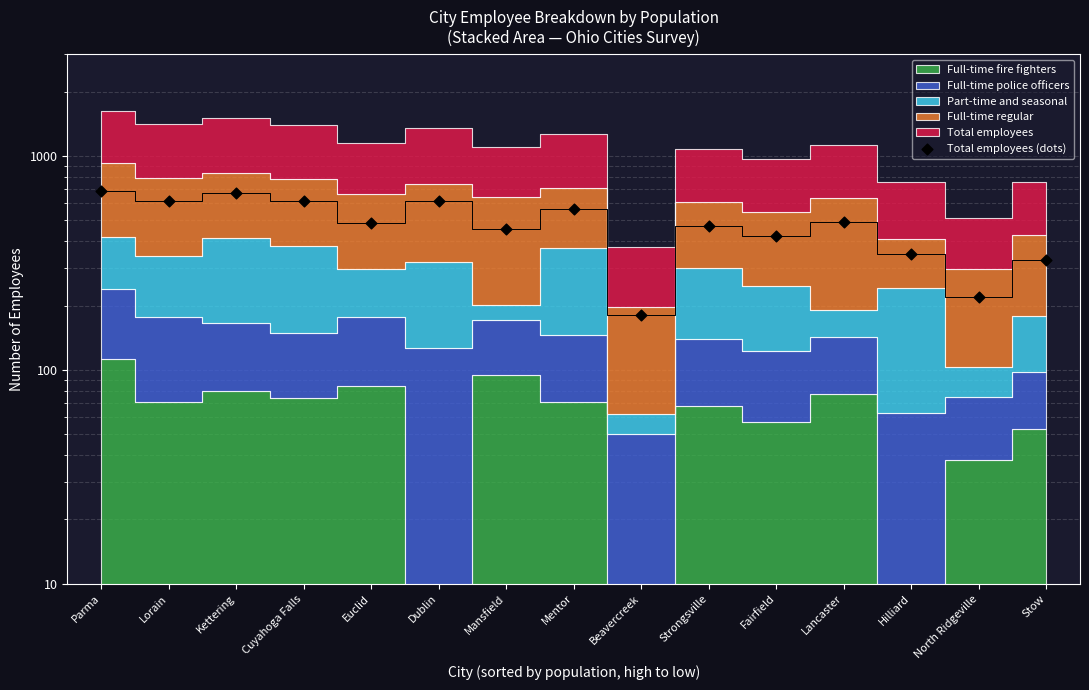

What is the change in value from Lorain to Mentor?

-52